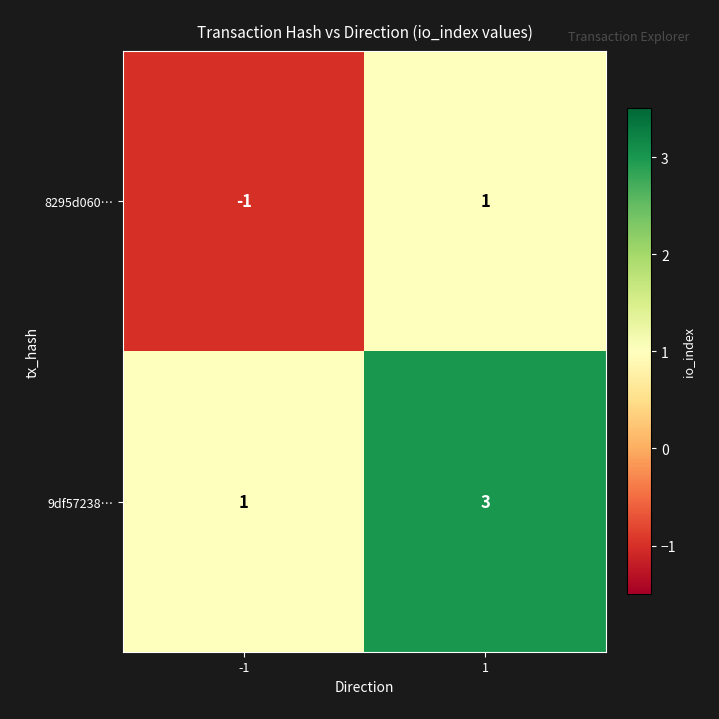

Count the number of data series in this chart.

2